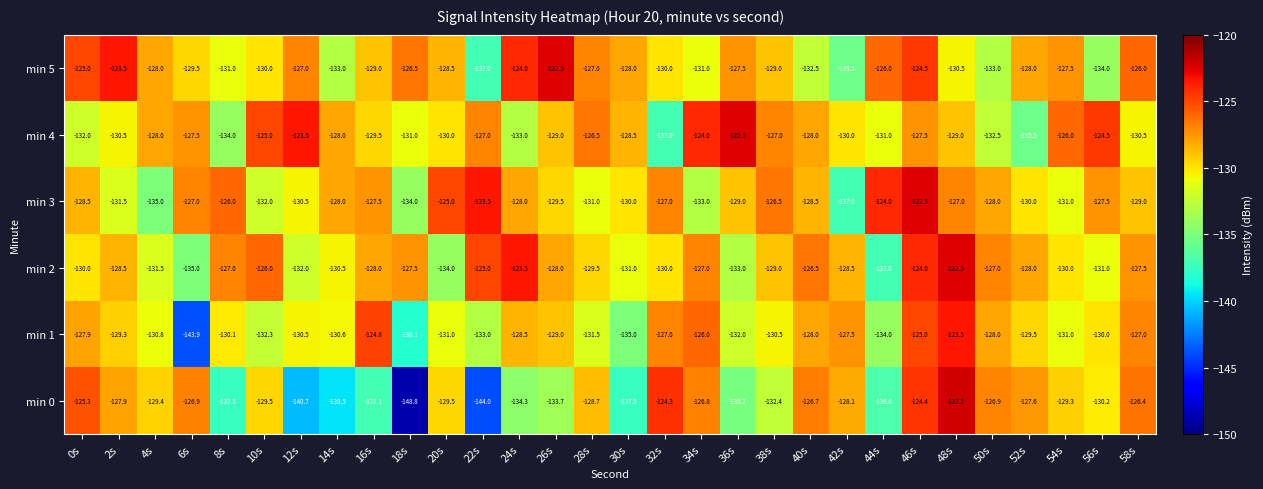

At which category does the chart reach its minimum across all series?

18s